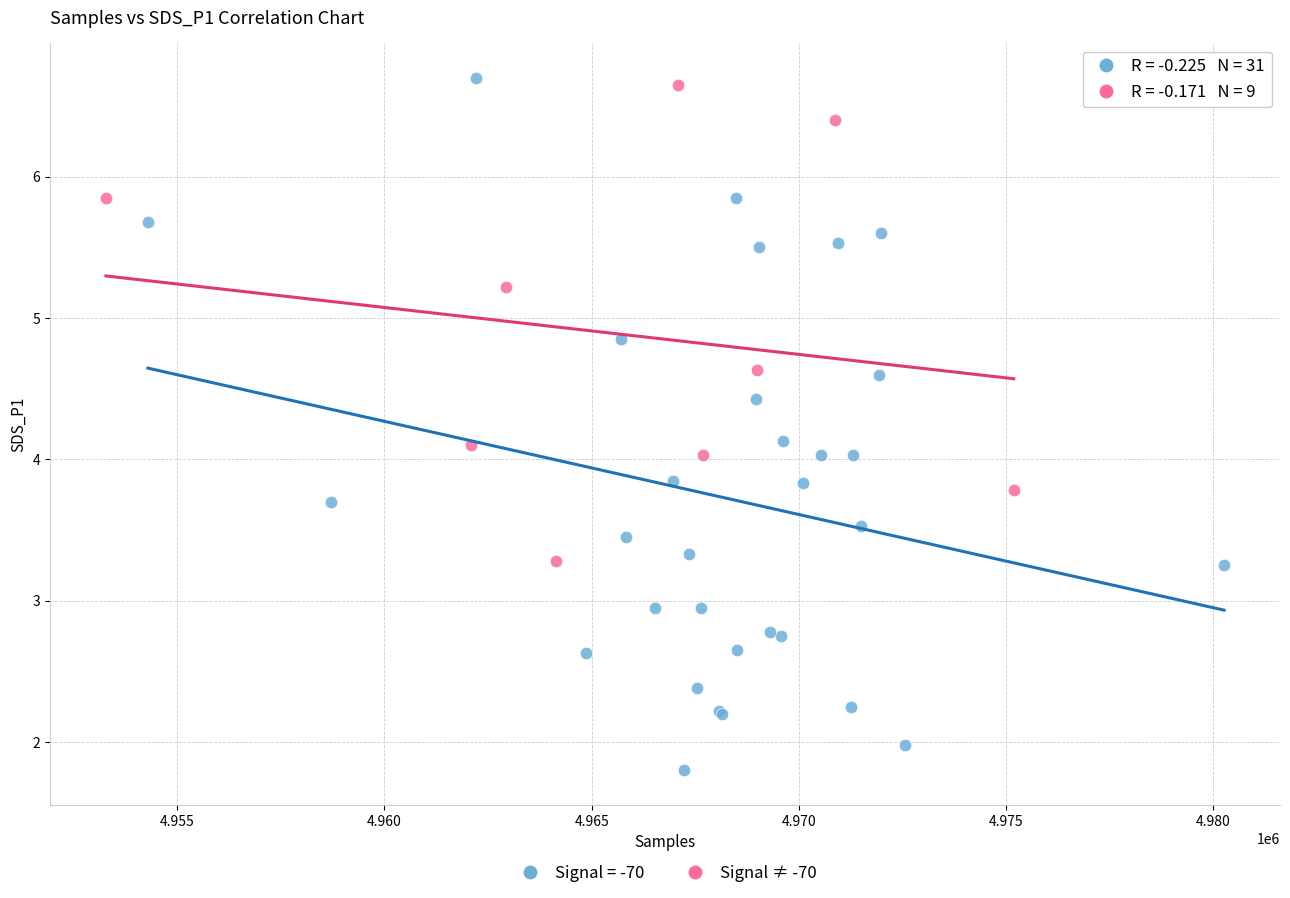

Which series has the widest spread of Y values?

Signal = -70